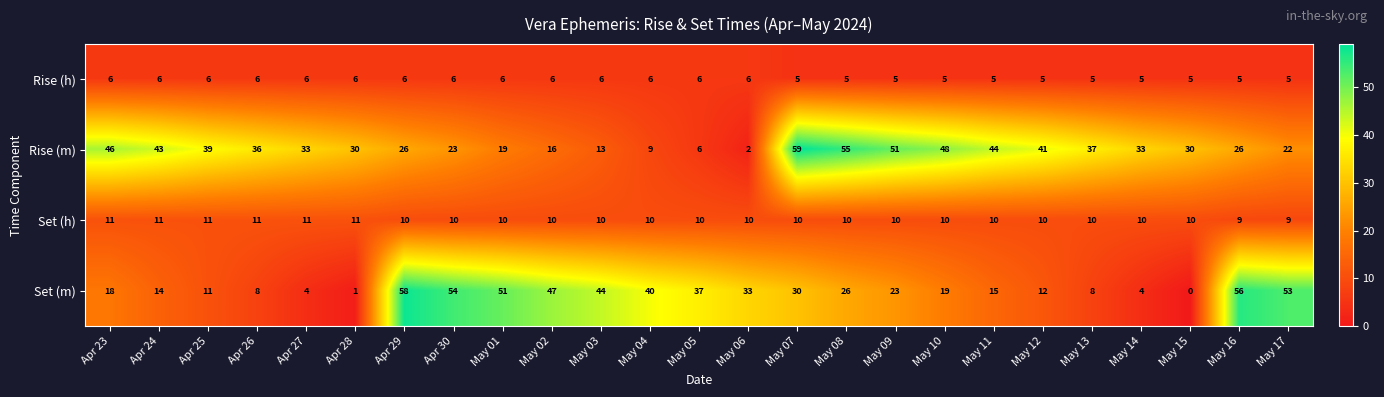

How many distinct data groups are displayed?

4